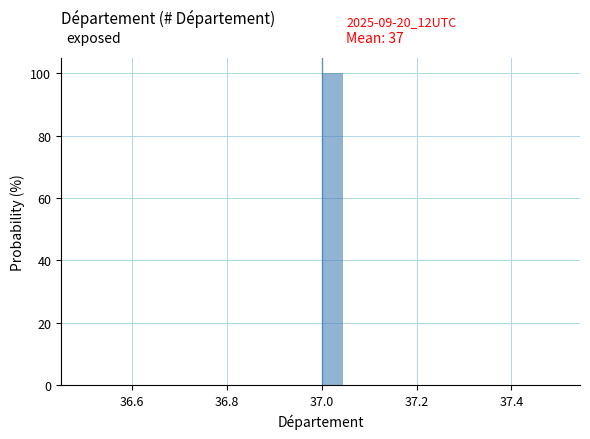

Read against the x-axis, roughly where is the centre of the tallest bar?

37.02